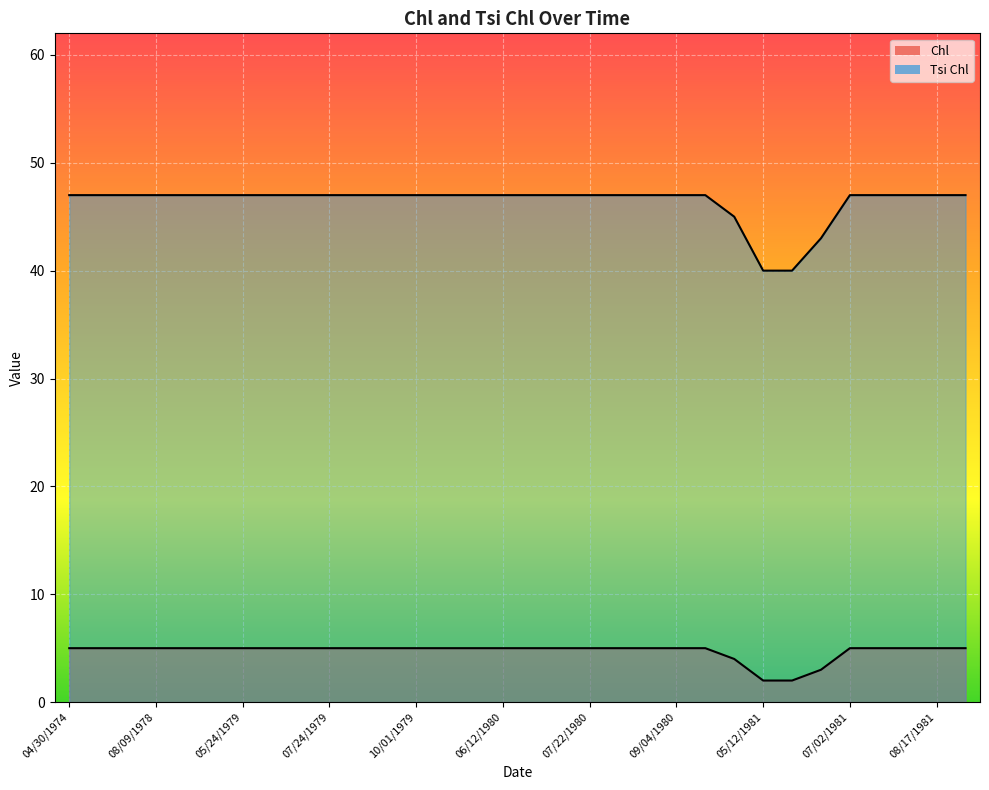

True or false: Chl and Tsi Chl cross at least once.

False